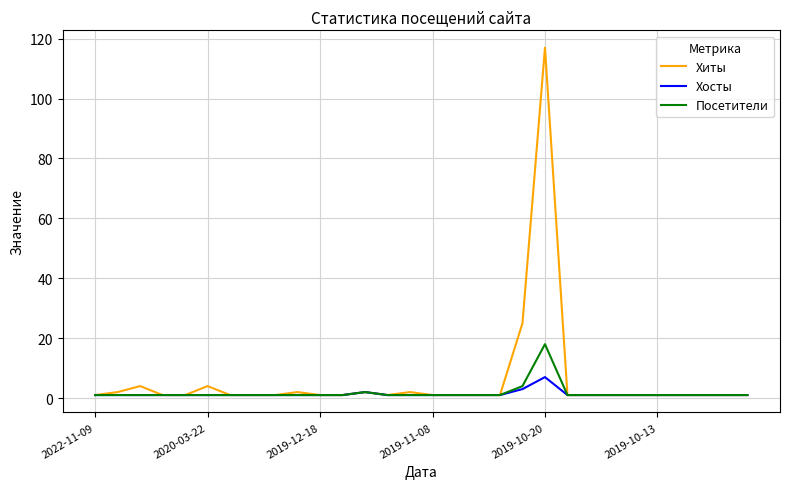

How many Хосты values are between 1 and 2?

28